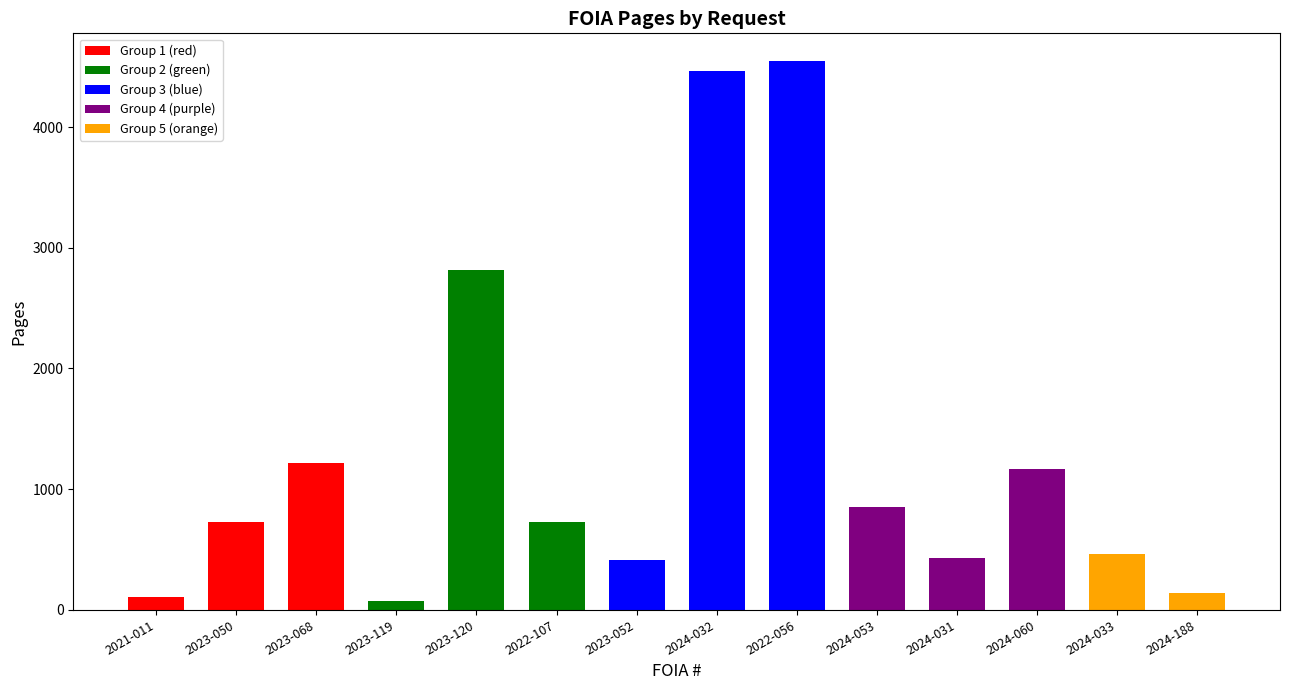

What is the ratio of the value at 2024-031 to the value at 2022-107?

0.6